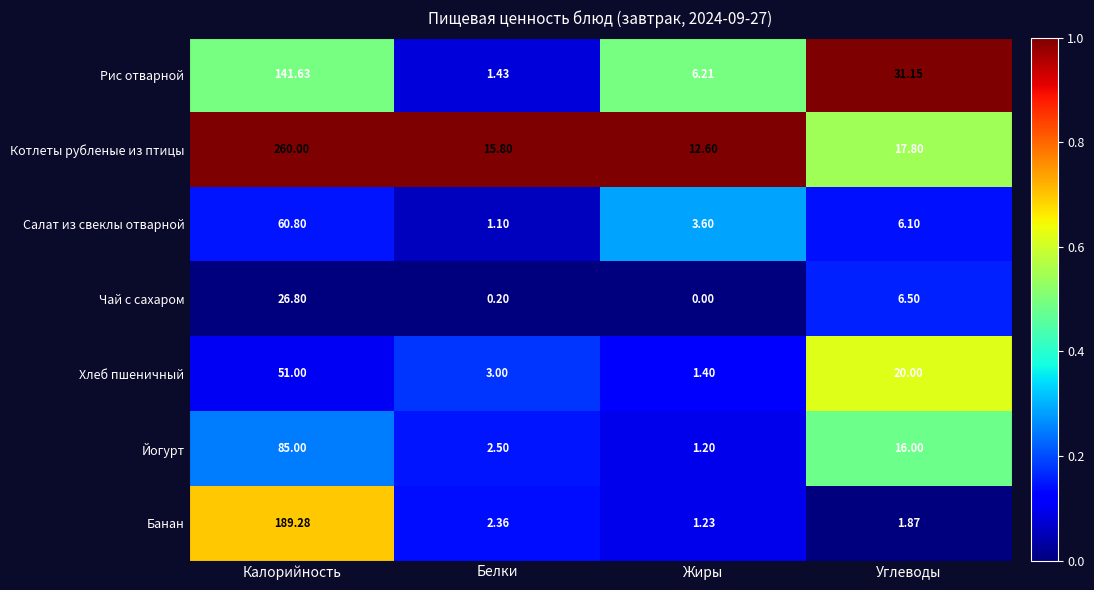

Which series has the largest range (max minus min)?

Котлеты рубленые из птицы